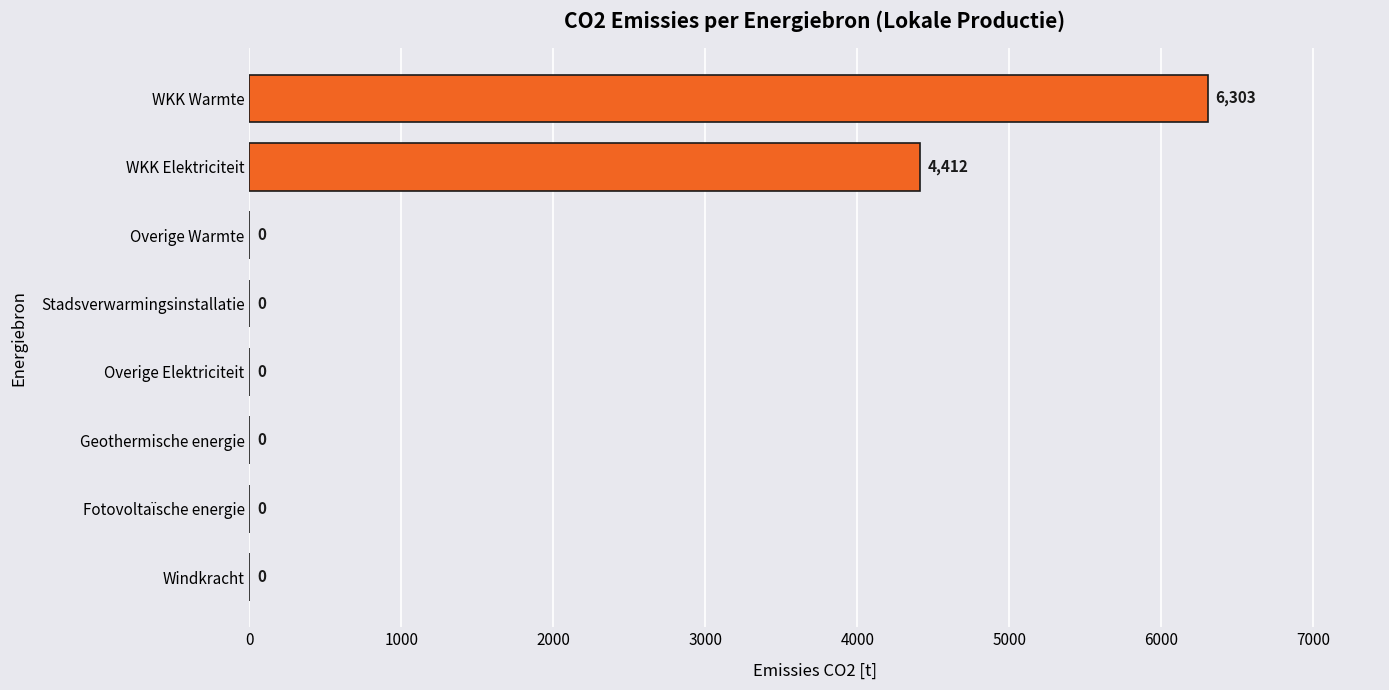

What is the maximum value shown in the chart?

6303.4